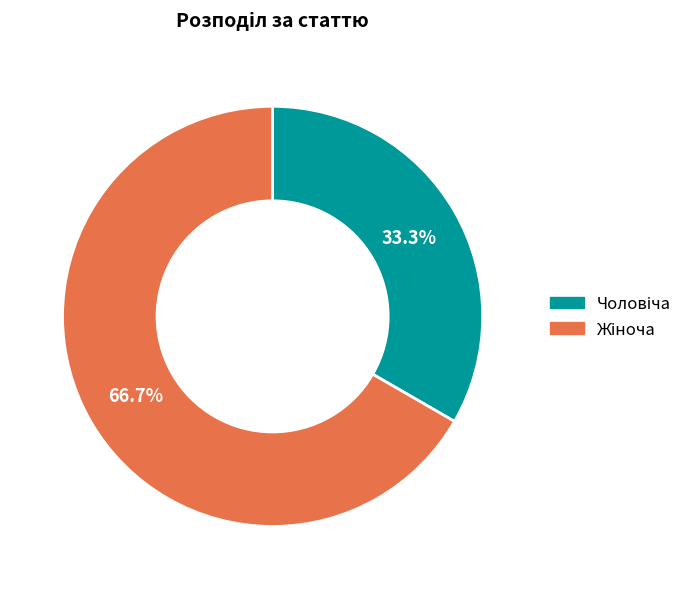

Is there a majority slice in this chart?

Yes